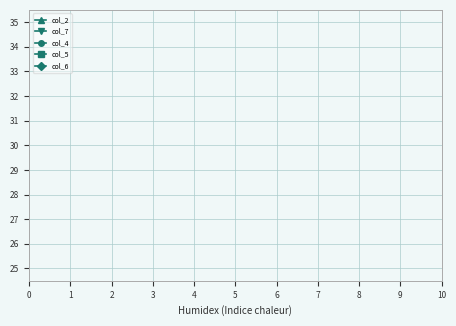

How many lines are shown in the chart?

5